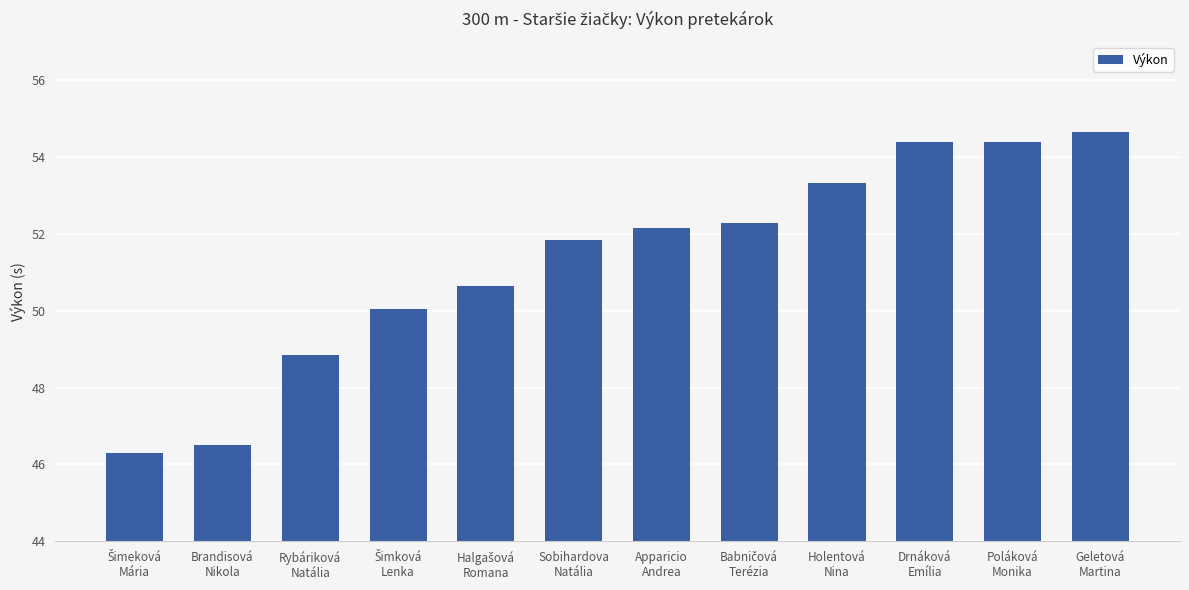

What is the smallest value displayed?

46.3